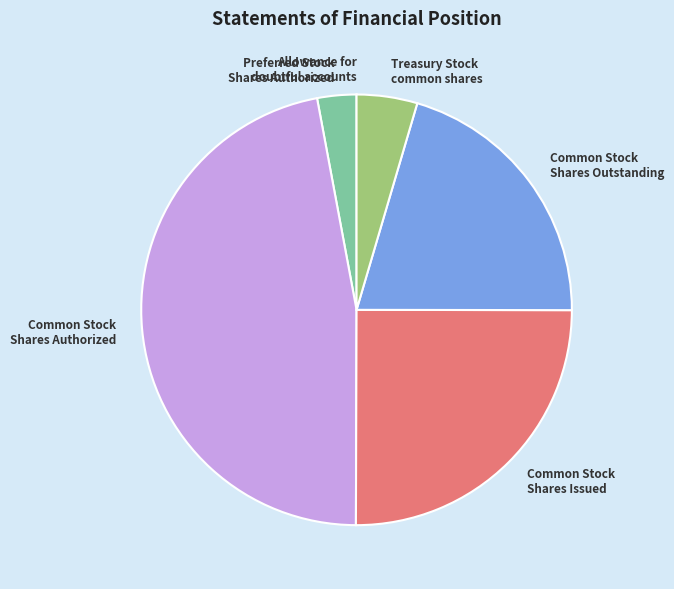

True or false: Treasury Stock common shares accounts for 12% of the total.

False